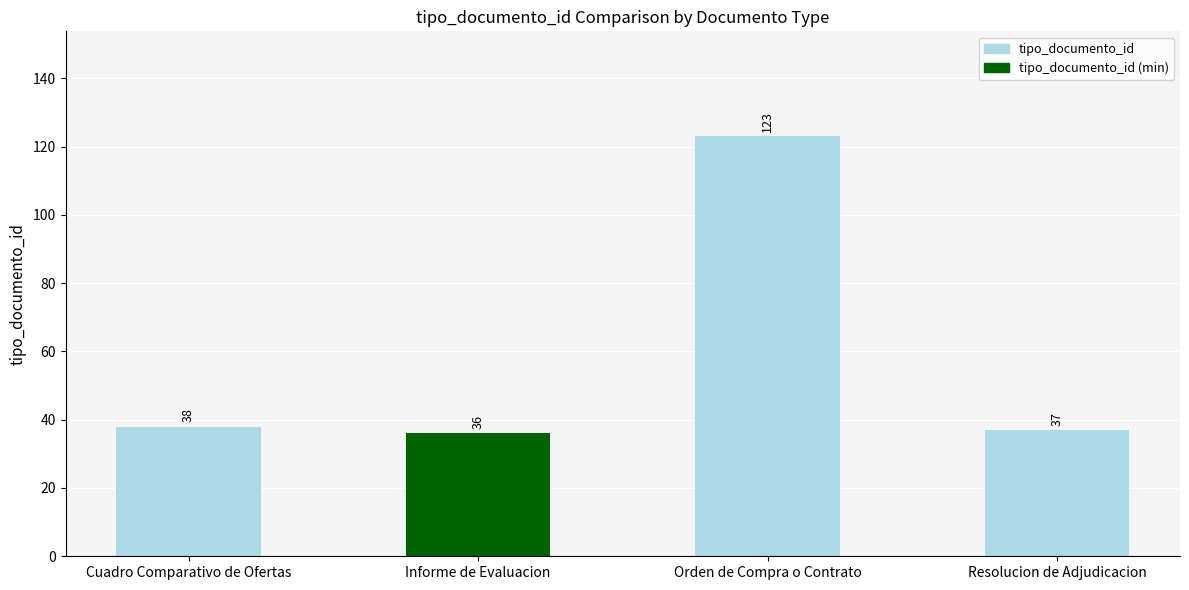

The chart shows a value of 51 at Resolucion de Adjudicacion. True or false?

False